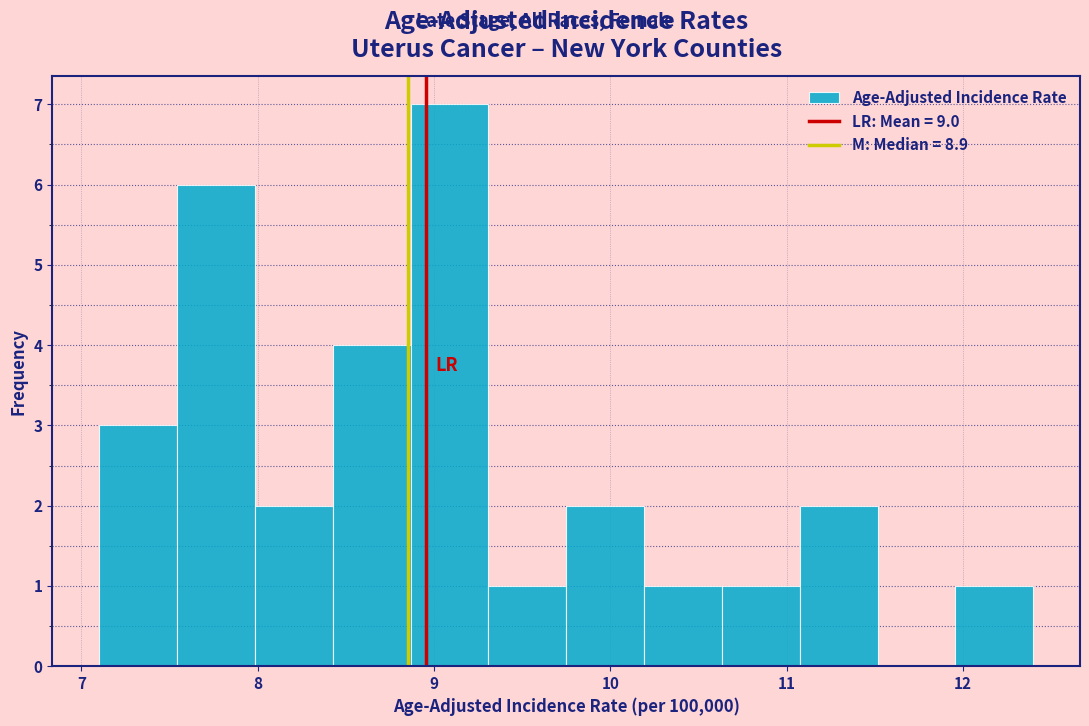

Over which range of the x-axis is the bar tallest?

8.9 to 9.3